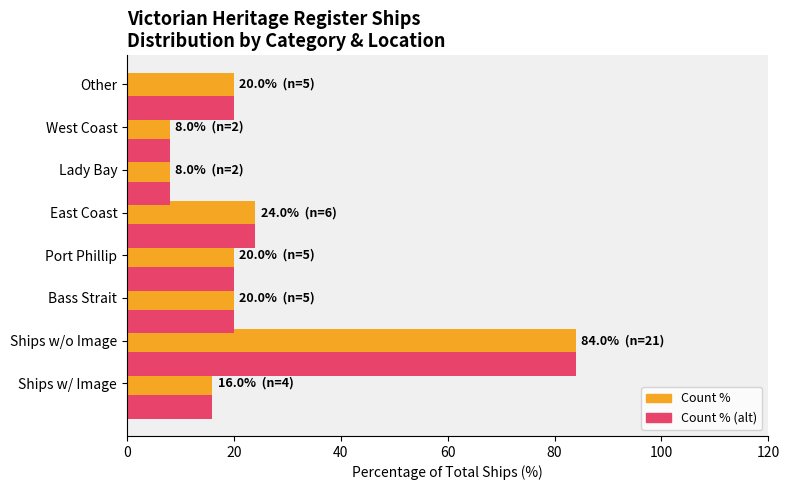

What is the total value across all series at Bass Strait?

40